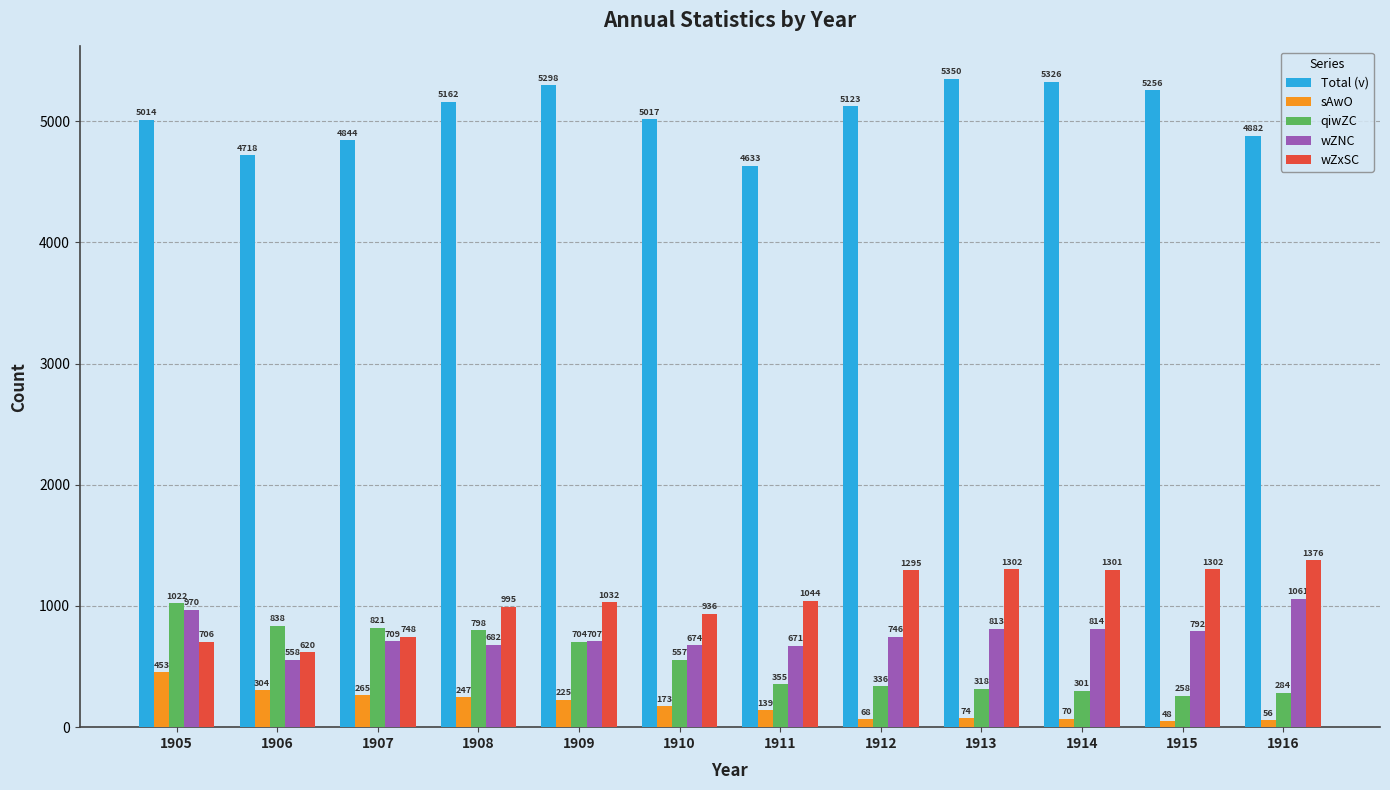

What are all the series names shown in the legend?

Total (v), sAwO, qiwZC, wZNC, wZxSC